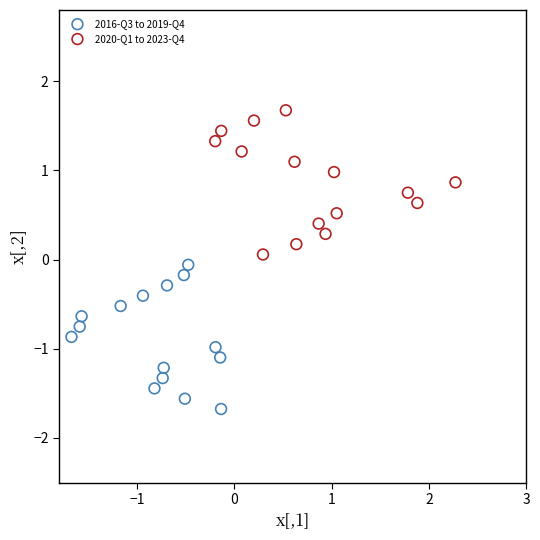

Which series contains the lowest Y value?

2016-Q3 to 2019-Q4